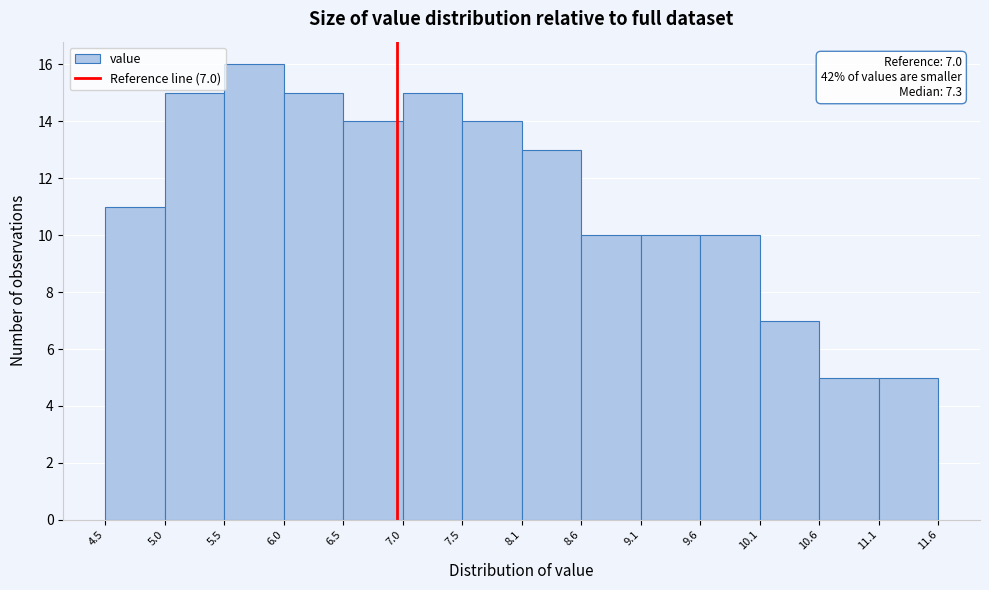

Over which range of the x-axis is the bar tallest?

5.5 to 6.0